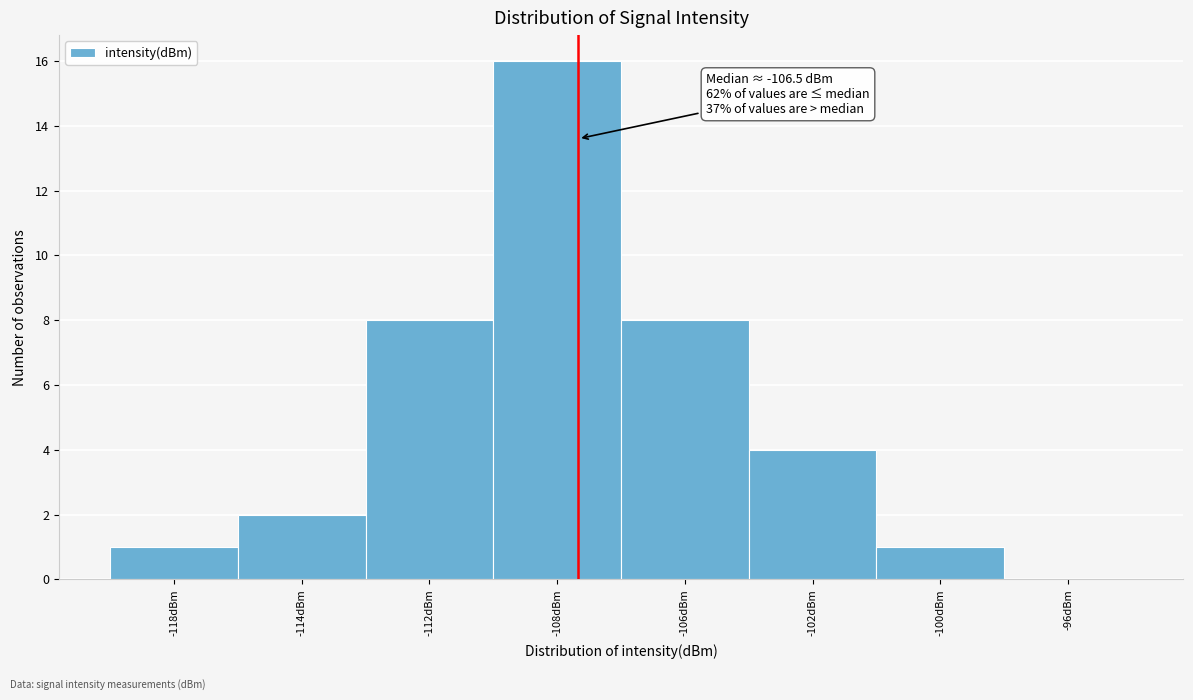

Reading left to right, list all the values displayed in this chart.

-118dBm=1	-114dBm=2	-112dBm=8	-108dBm=16	-106dBm=8	-102dBm=4	-100dBm=1	-96dBm=0